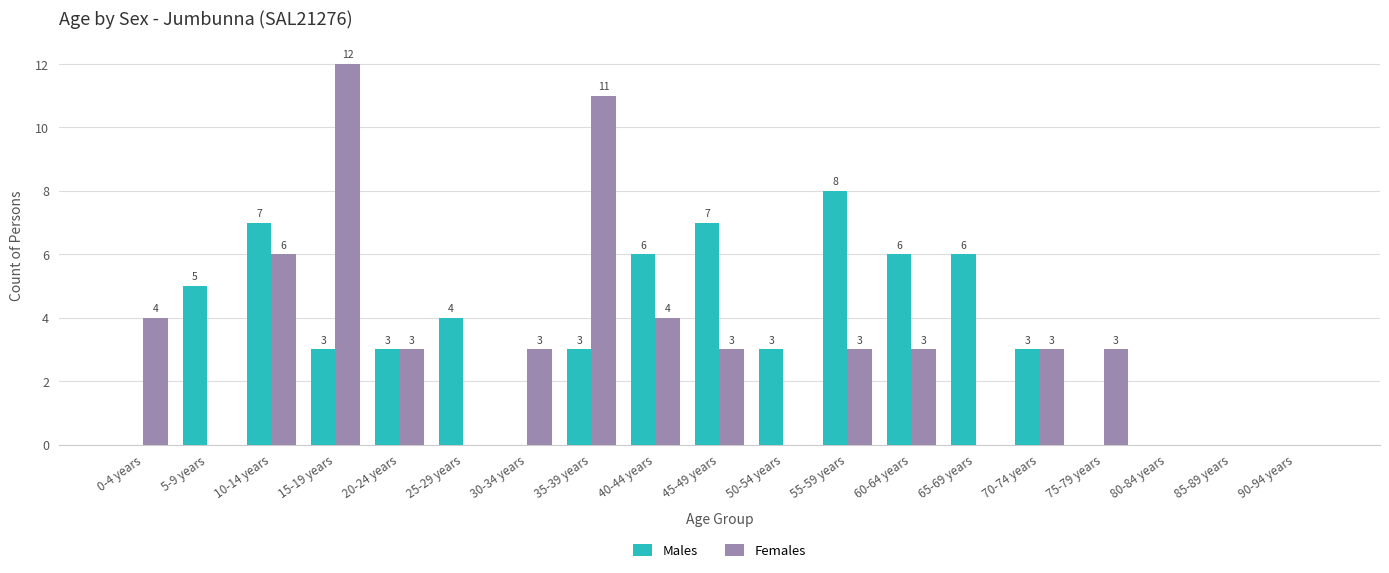

Reading left to right, what are all the values shown in this chart?

Males: 0-4 years=0	5-9 years=5	10-14 years=7	15-19 years=3	20-24 years=3	25-29 years=4	30-34 years=0	35-39 years=3	40-44 years=6	45-49 years=7	50-54 years=3	55-59 years=8	60-64 years=6	65-69 years=6	70-74 years=3	75-79 years=0	80-84 years=0	85-89 years=0	90-94 years=0
Females: 0-4 years=4	5-9 years=0	10-14 years=6	15-19 years=12	20-24 years=3	25-29 years=0	30-34 years=3	35-39 years=11	40-44 years=4	45-49 years=3	50-54 years=0	55-59 years=3	60-64 years=3	65-69 years=0	70-74 years=3	75-79 years=3	80-84 years=0	85-89 years=0	90-94 years=0